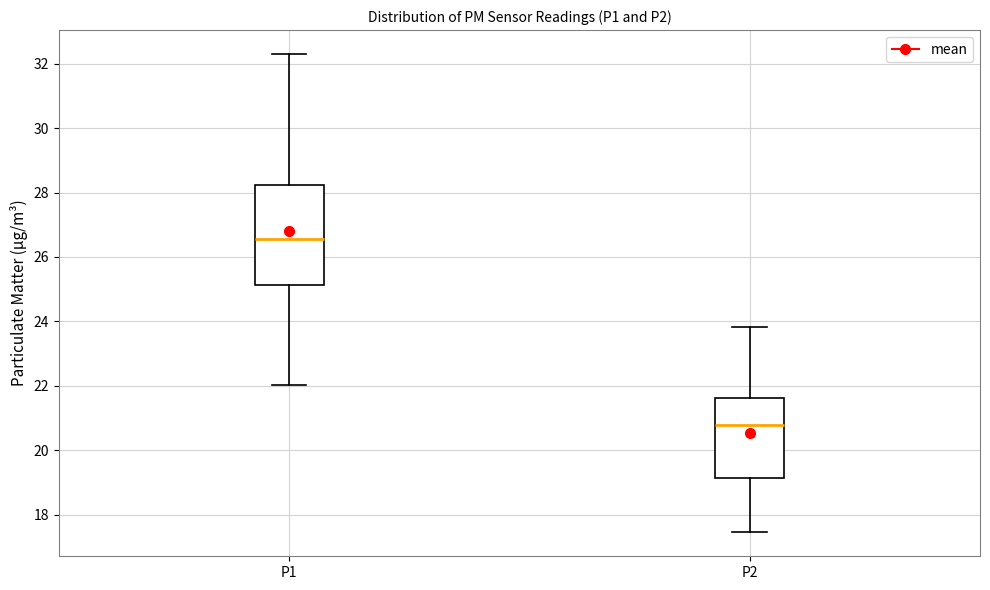

Which box's median line is the lowest?

P2